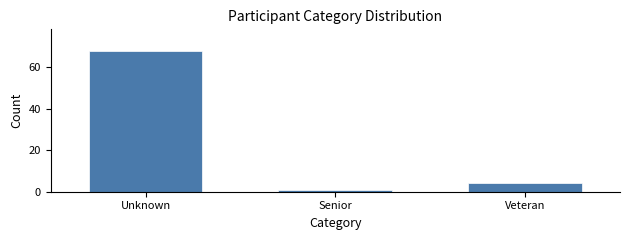

Reading left to right, transcribe all the data shown in this chart.

68	1	4